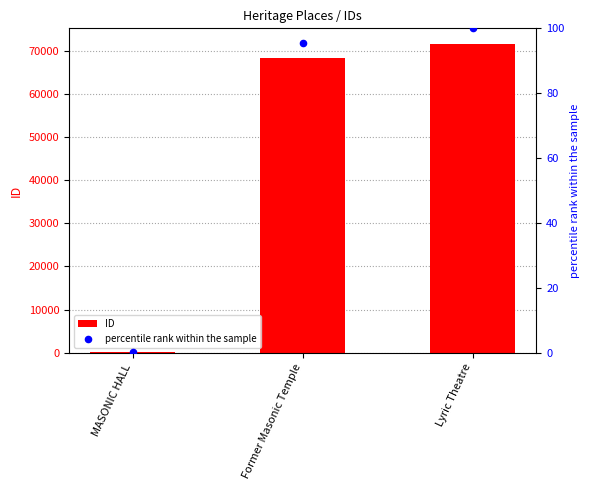

Which series has the largest total across all categories?

ID